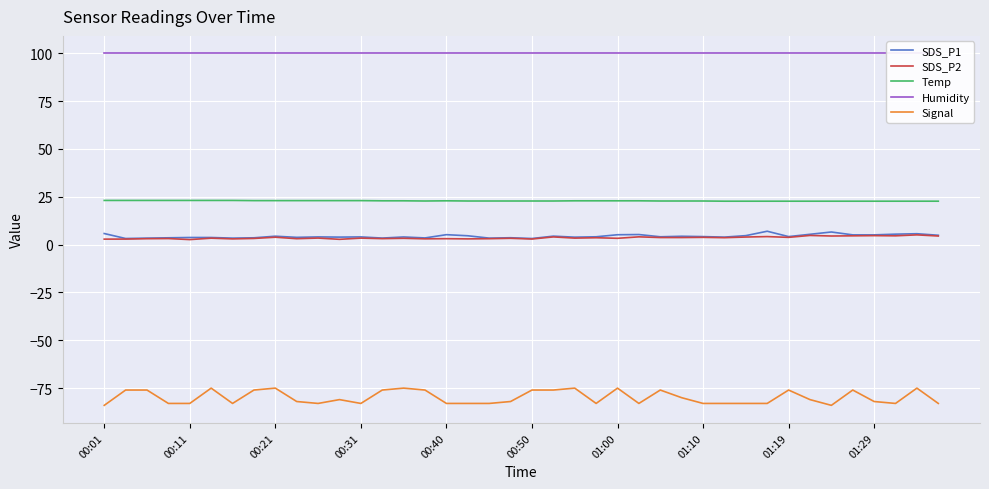

What is the spread (max minus min) of values at 37?

182.9